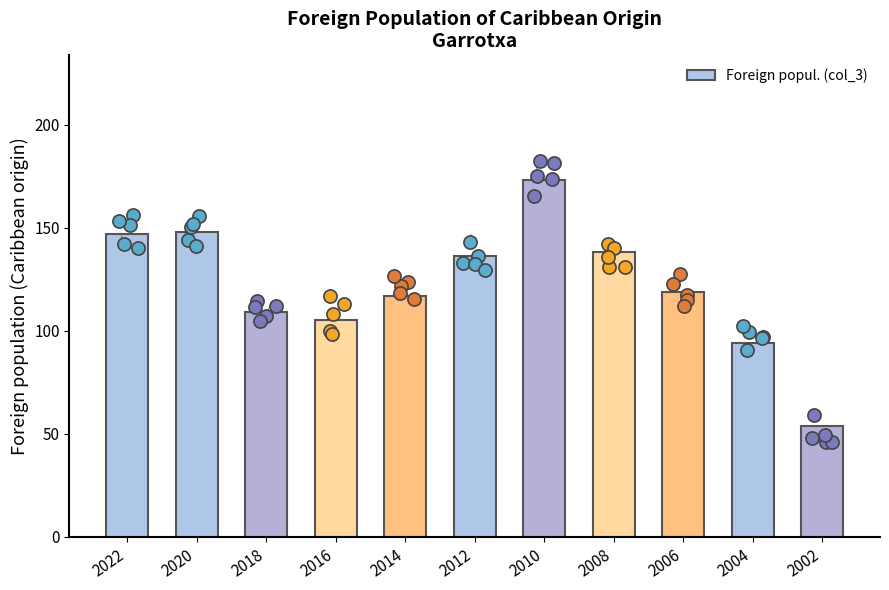

What is the ratio of the value at 2002 to the value at 2006?

0.5